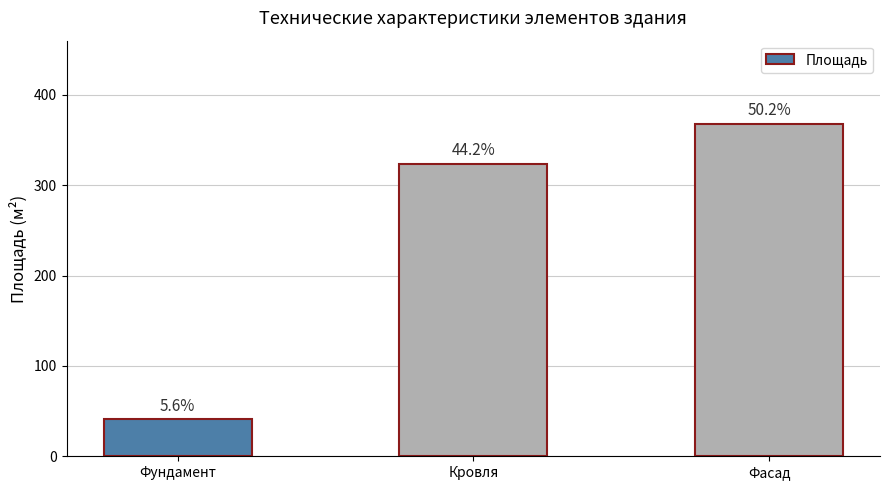

How many bars are there in total?

3